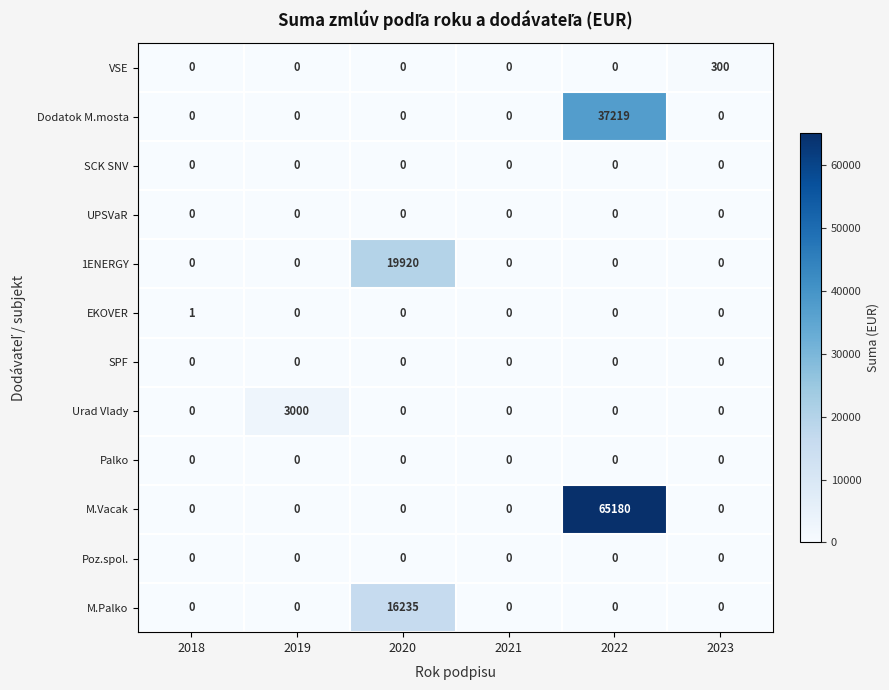

Which series has the largest total across all categories?

M.Vacak